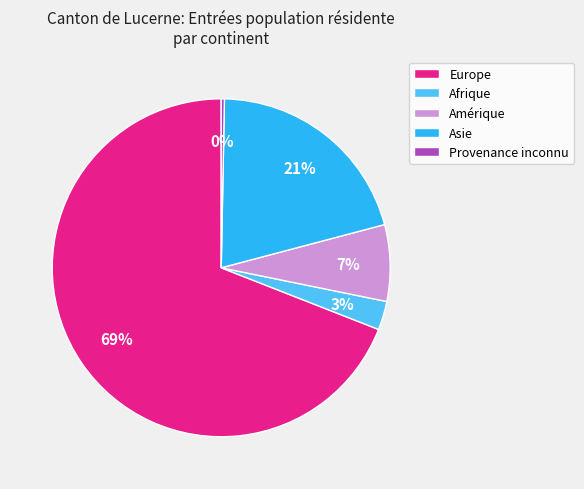

True or false: Provenance inconnu accounts for 11% of the total.

False